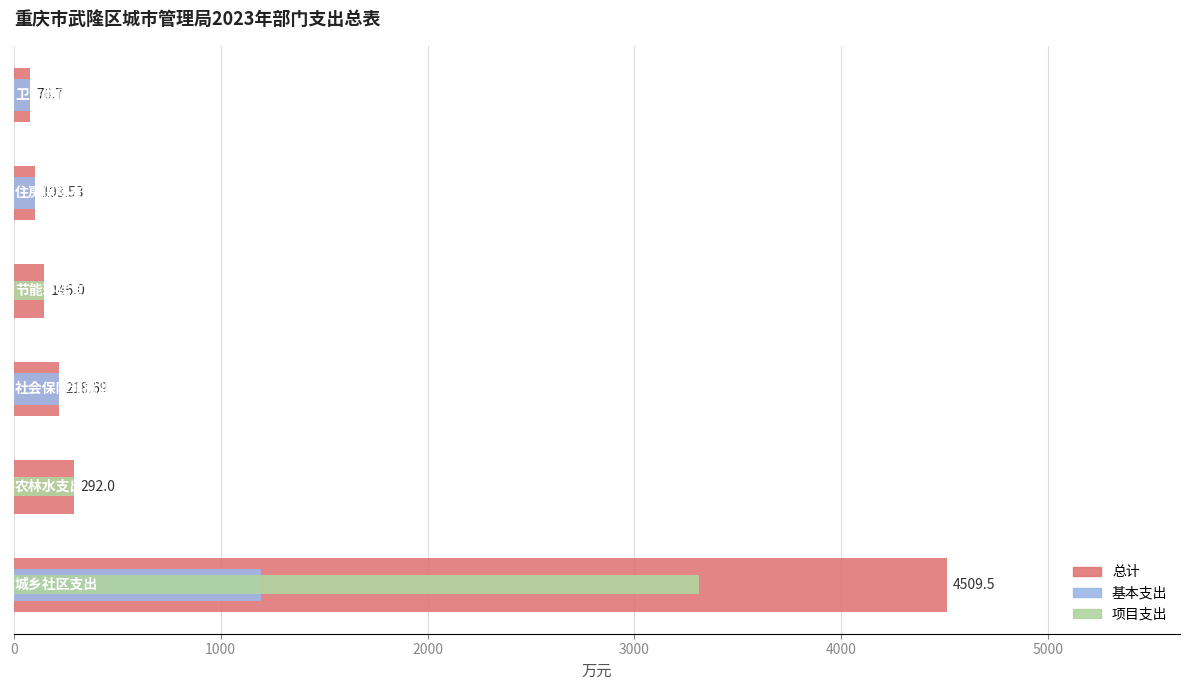

List the series in order of their overall mean, highest first.

总计, 项目支出, 基本支出